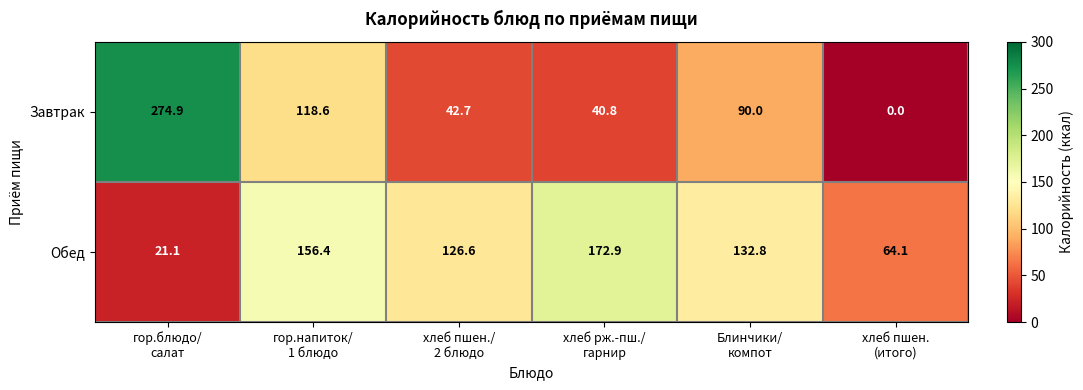

Reading left to right, what are all the values shown in this chart?

Завтрак: 274.9	118.6	42.7	40.8	90.0	0.0
Обед: 21.1	156.4	126.6	172.9	132.8	64.1